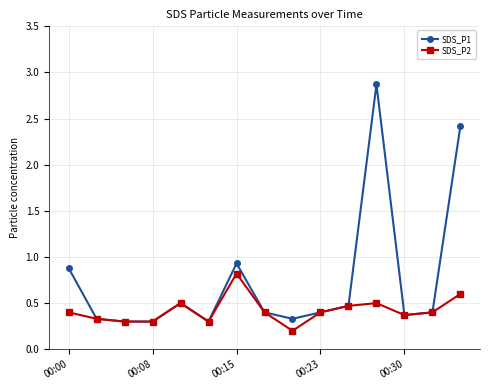

True or false: SDS_P1 has more than 2 interior local peaks.

True